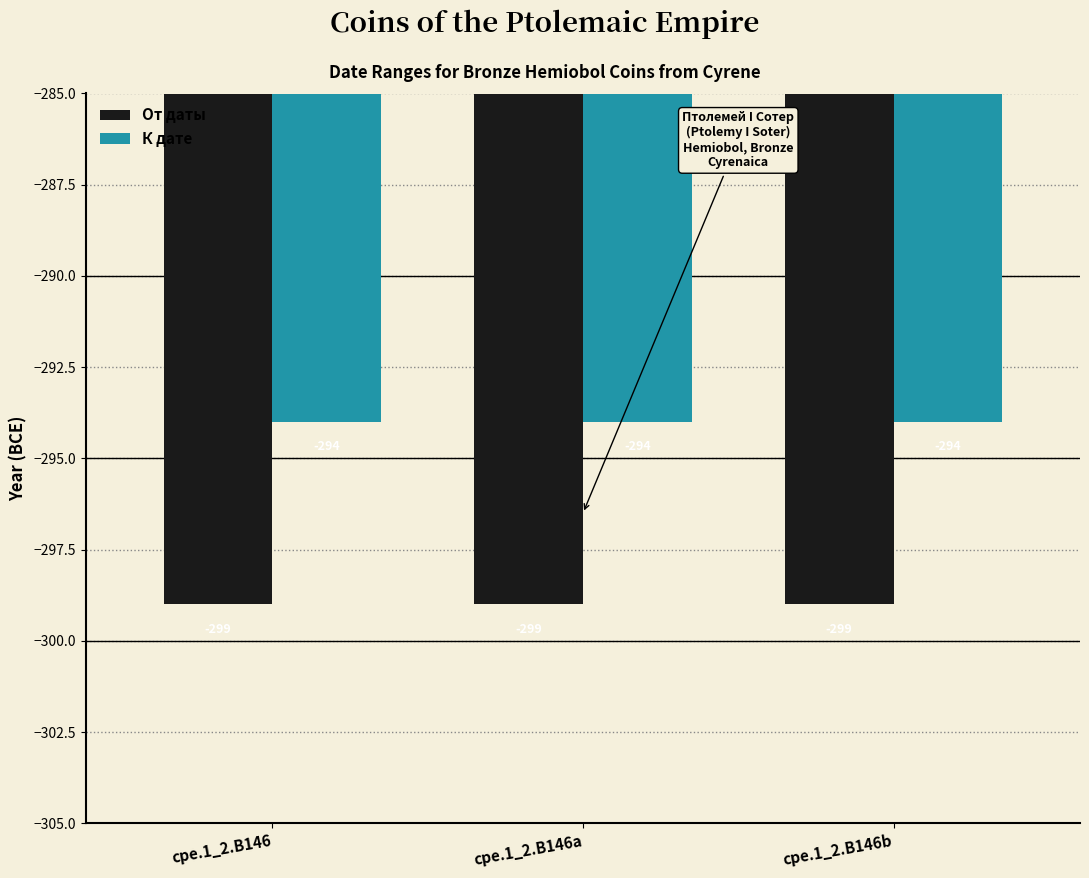

Reading left to right, extract all data points from this chart.

От даты: -299	-299	-299
К дате: -294	-294	-294